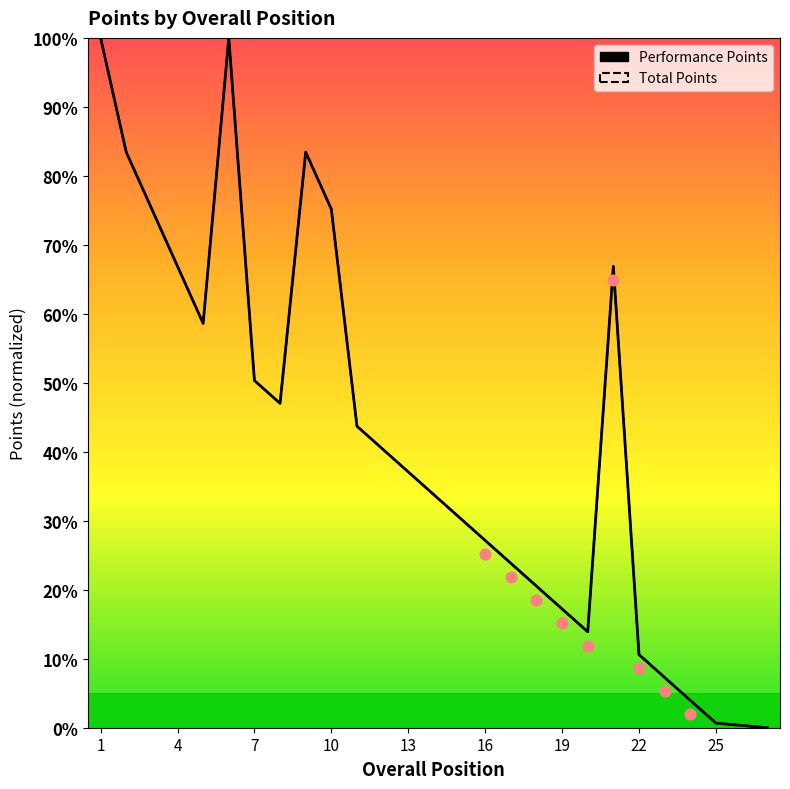

What is the total value across all series at 4?

166.9